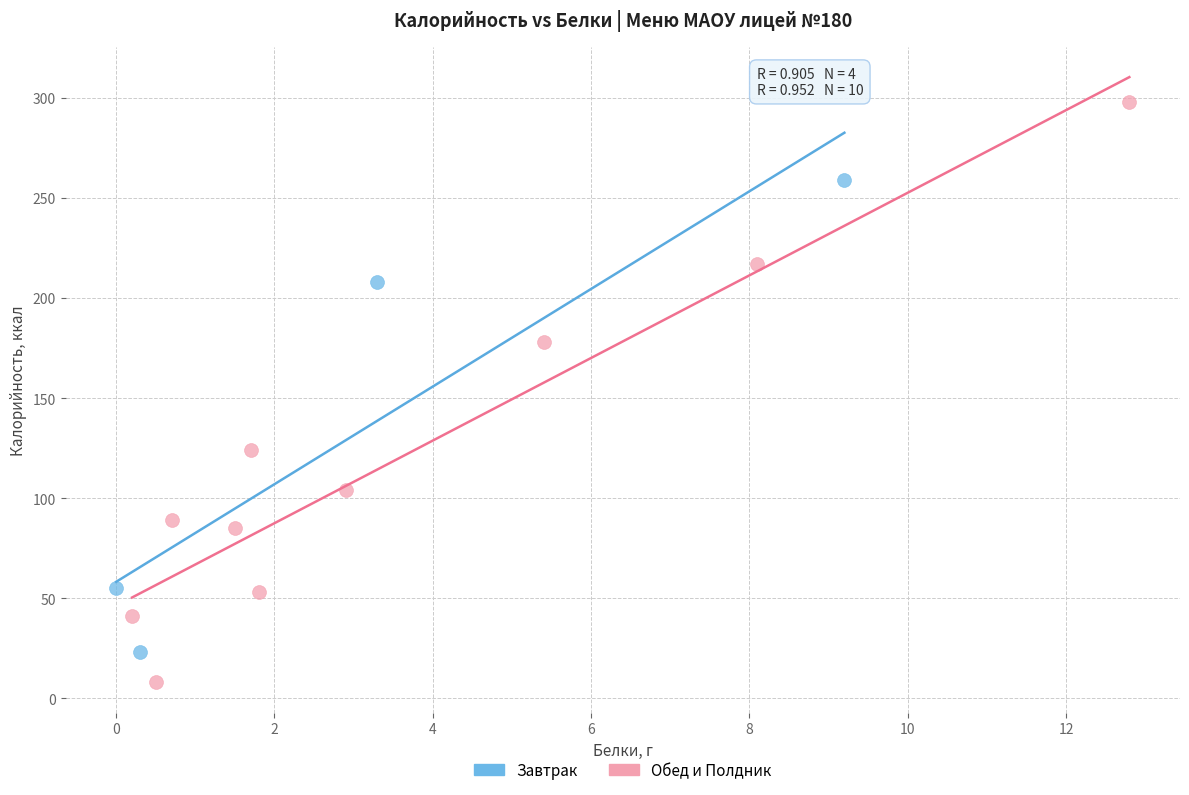

Which series contains the highest Y value?

Обед и Полдник